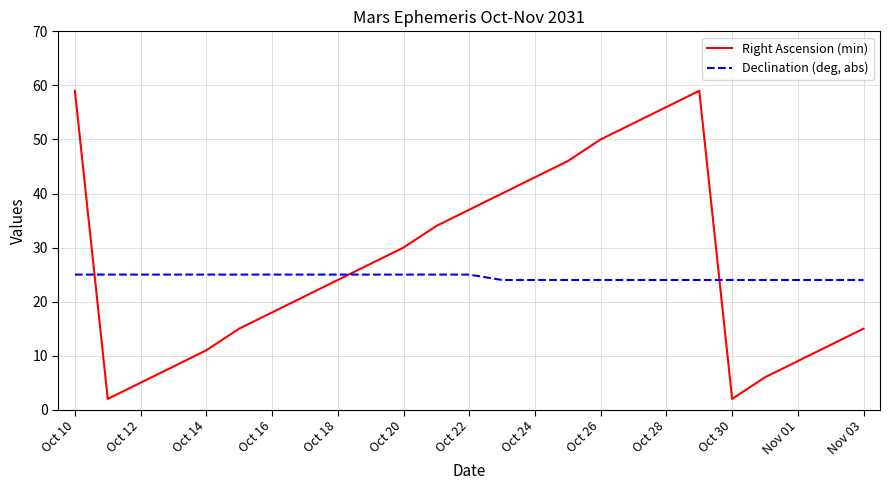

Which series has the widest spread of values?

Right Ascension (min)